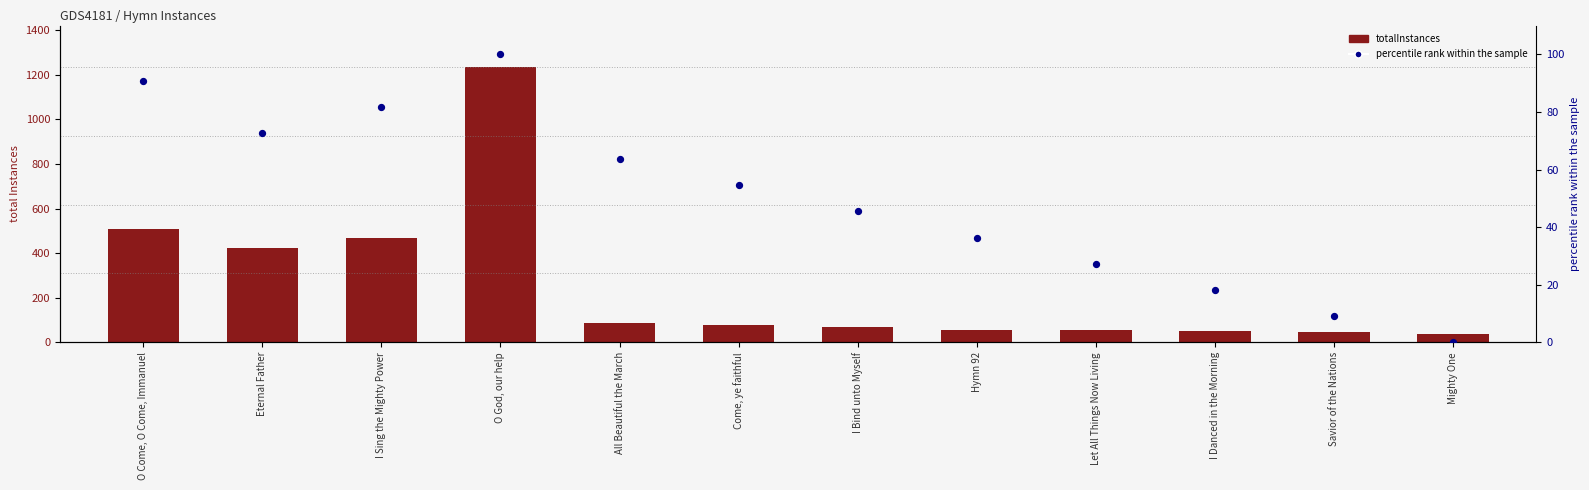

Is the value of percentile rank within the sample at I Danced in the Morning greater than the value of totalInstances at Let All Things Now Living?

No